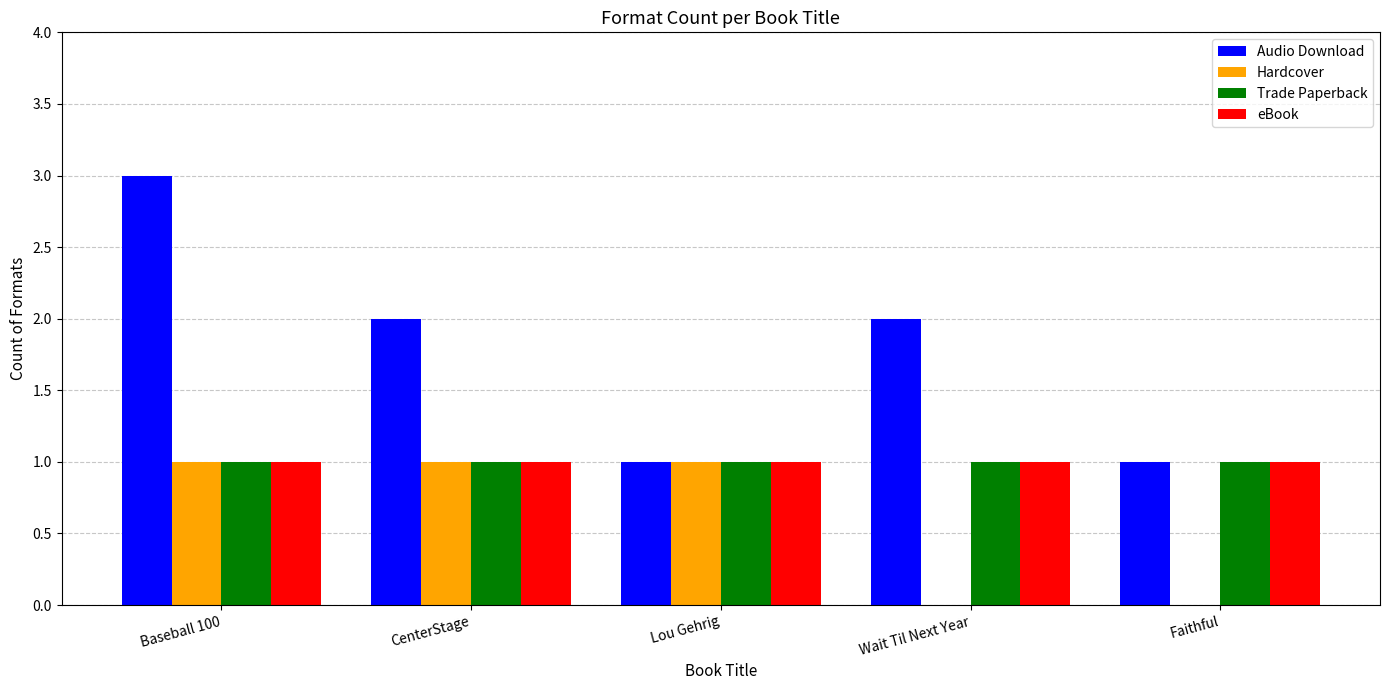

What is the sum of all Audio Download values?

9